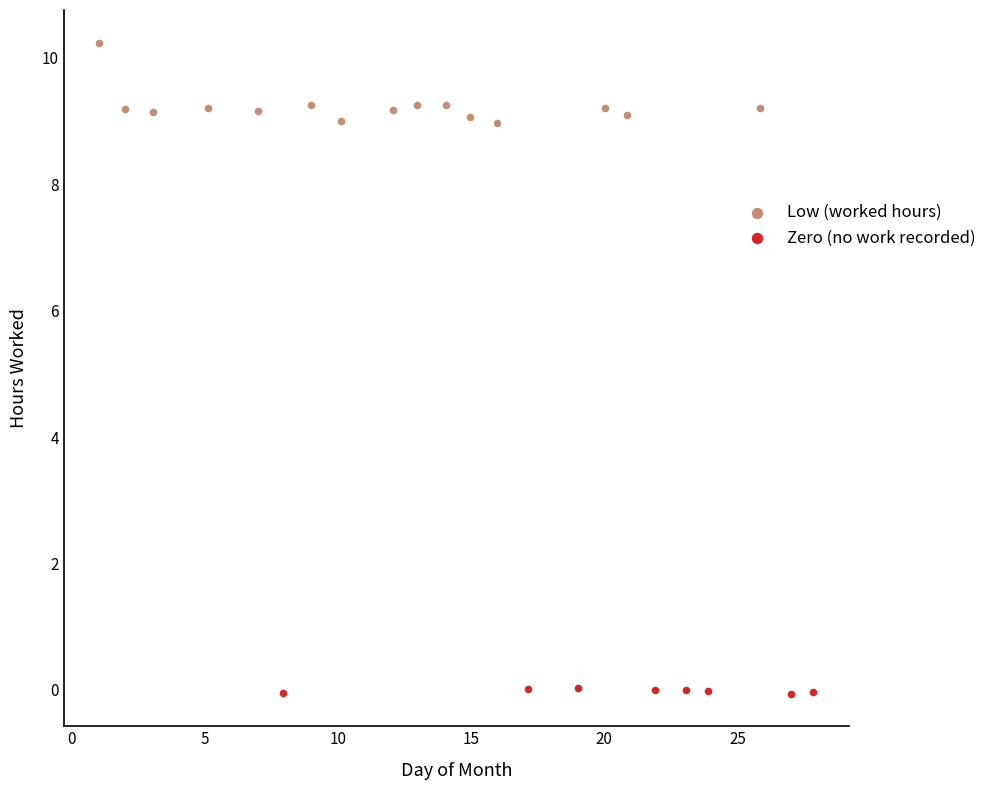

Which series reaches the maximum Y coordinate?

Low (worked hours)